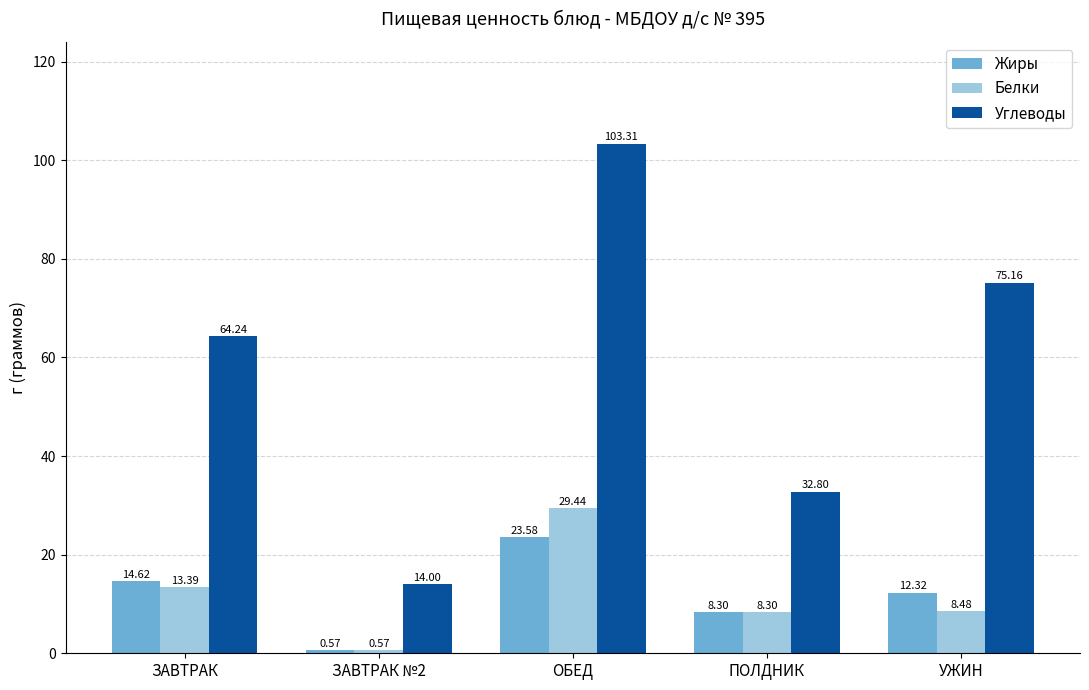

List the series in order of their peak value, lowest first.

Жиры, Белки, Углеводы